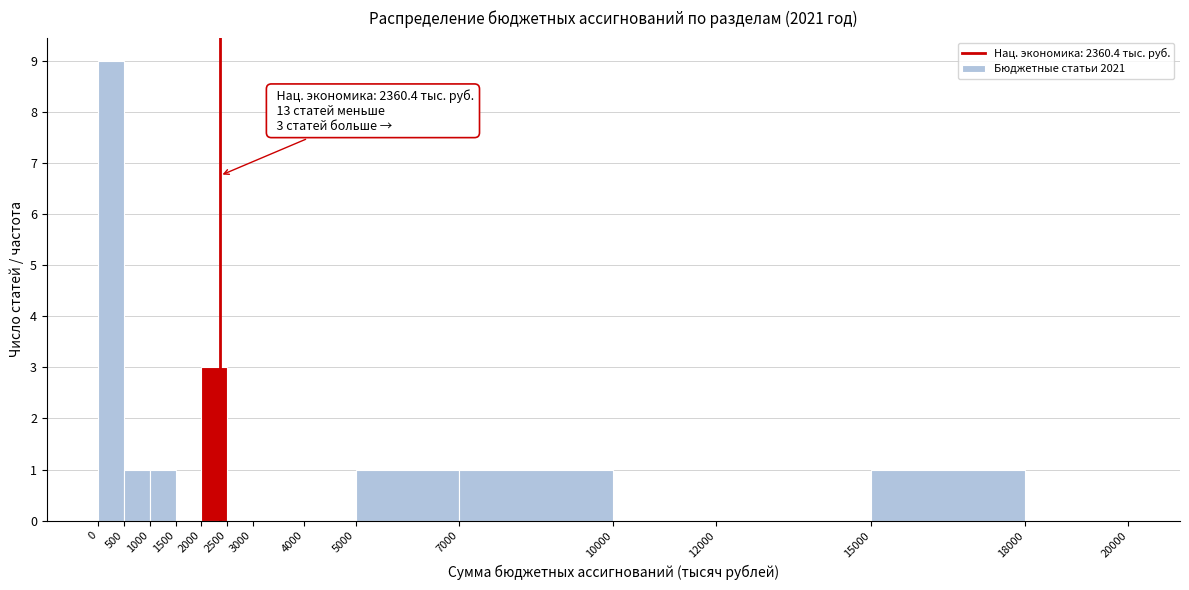

Over which range of the x-axis is the bar tallest?

0 to 500